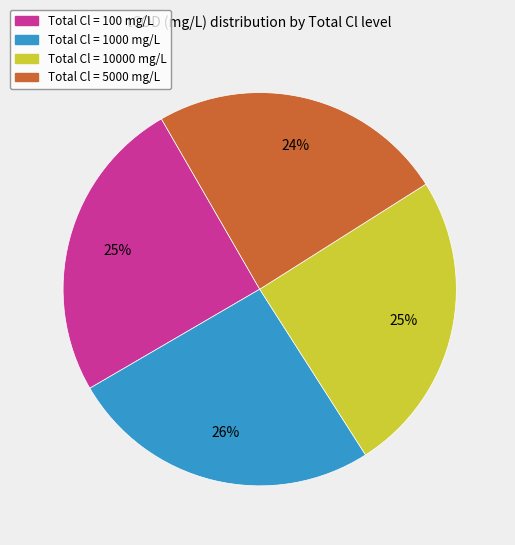

To the nearest percent, what is the average slice percentage?

25%